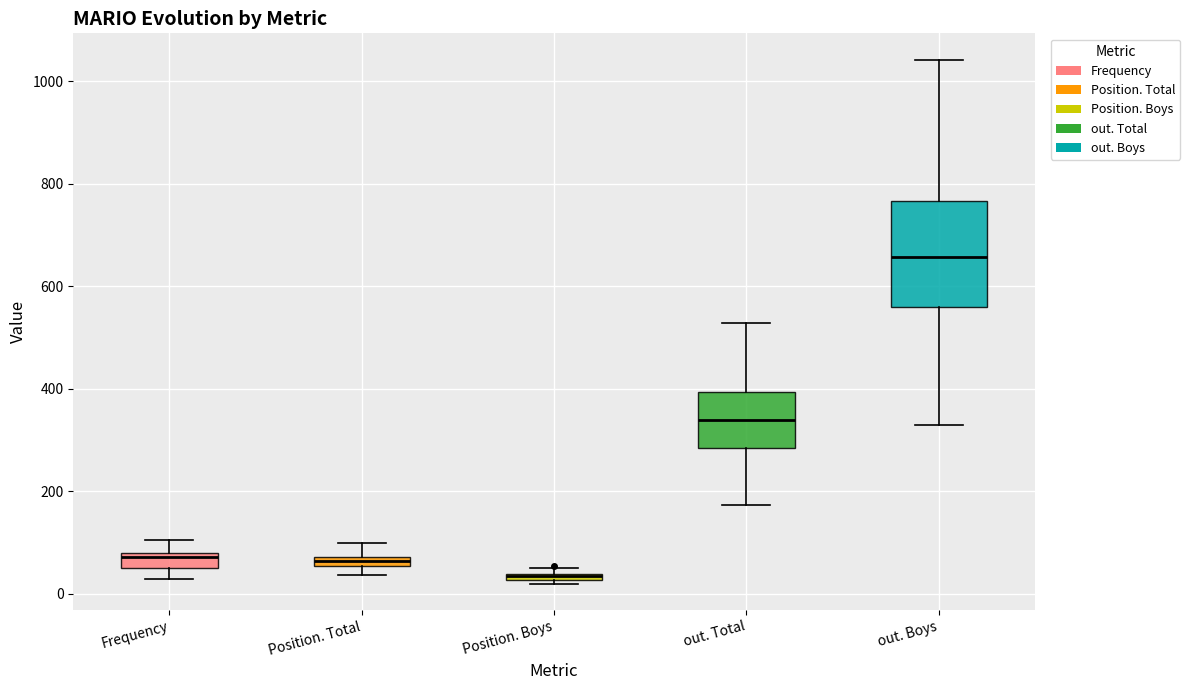

Comparing the boxes themselves (not the whiskers), which one is the tallest?

out. Boys